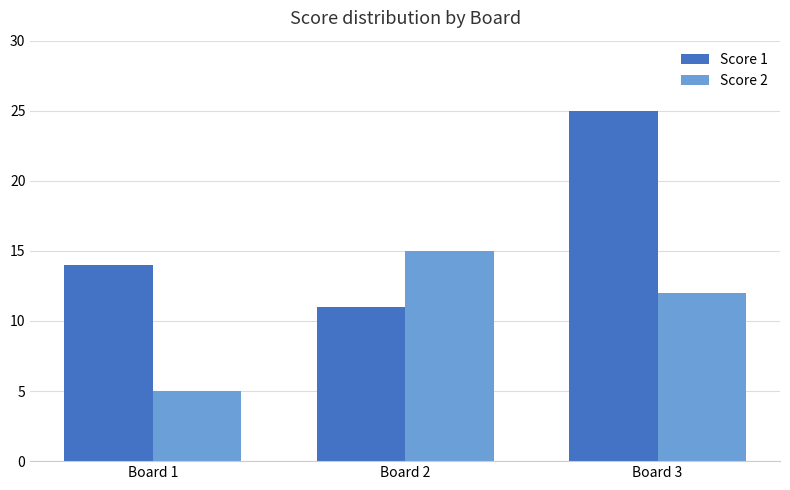

Rank the series by their maximum value, from highest to lowest.

Score 1, Score 2